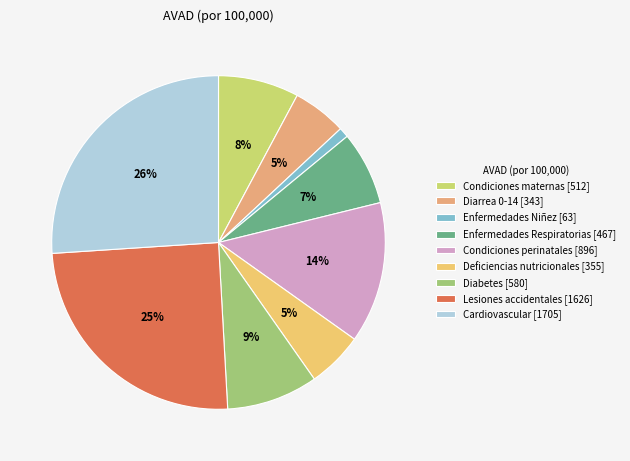

Count the number of slices in the pie.

9